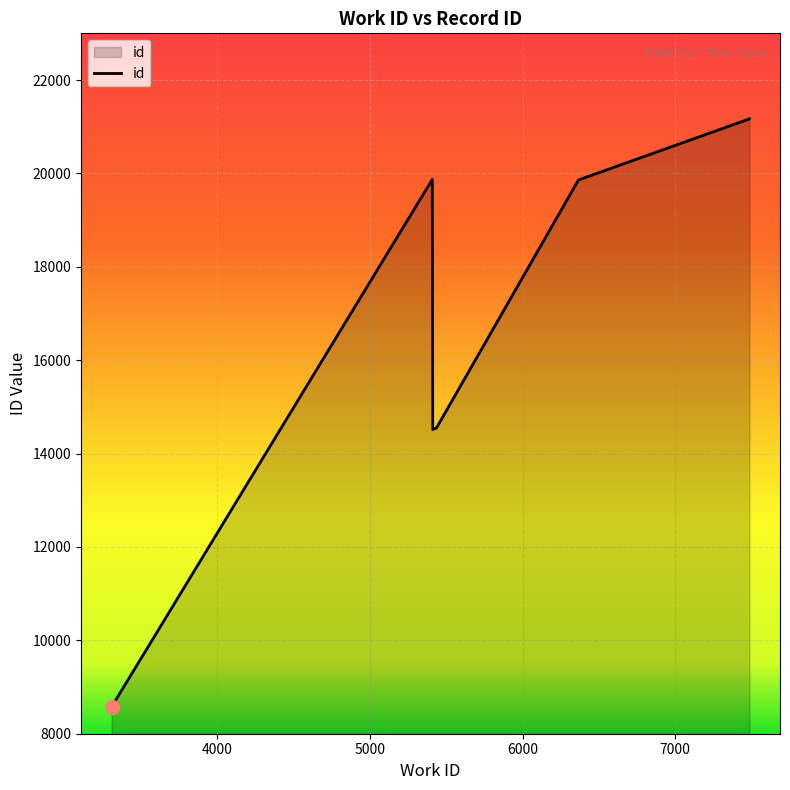

The value at 5436 is 6699. True or false?

False